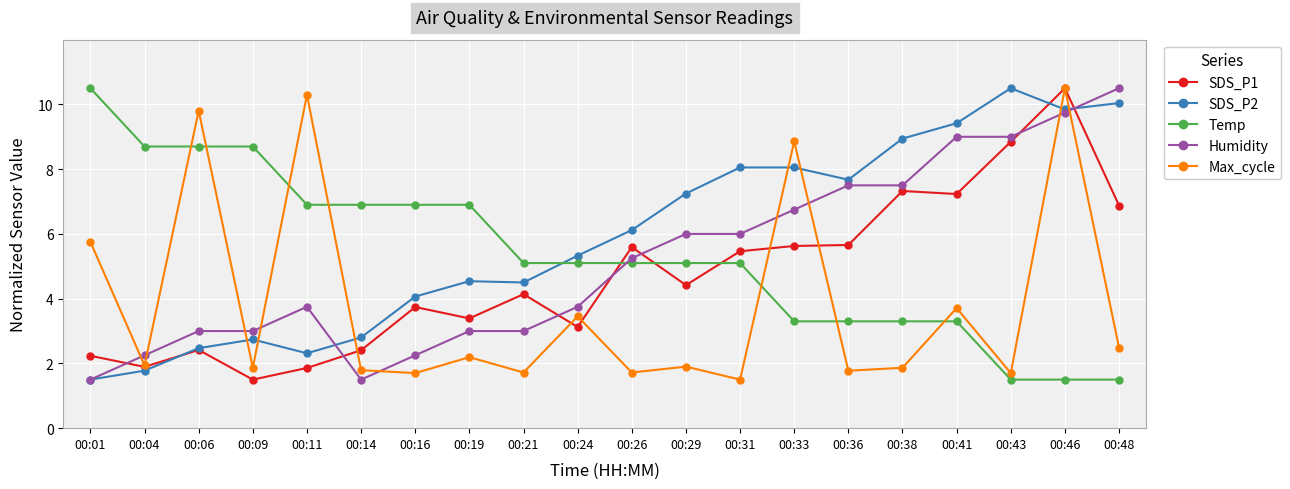

What is the value of the Humidity point at the 4th from the left?

3.0